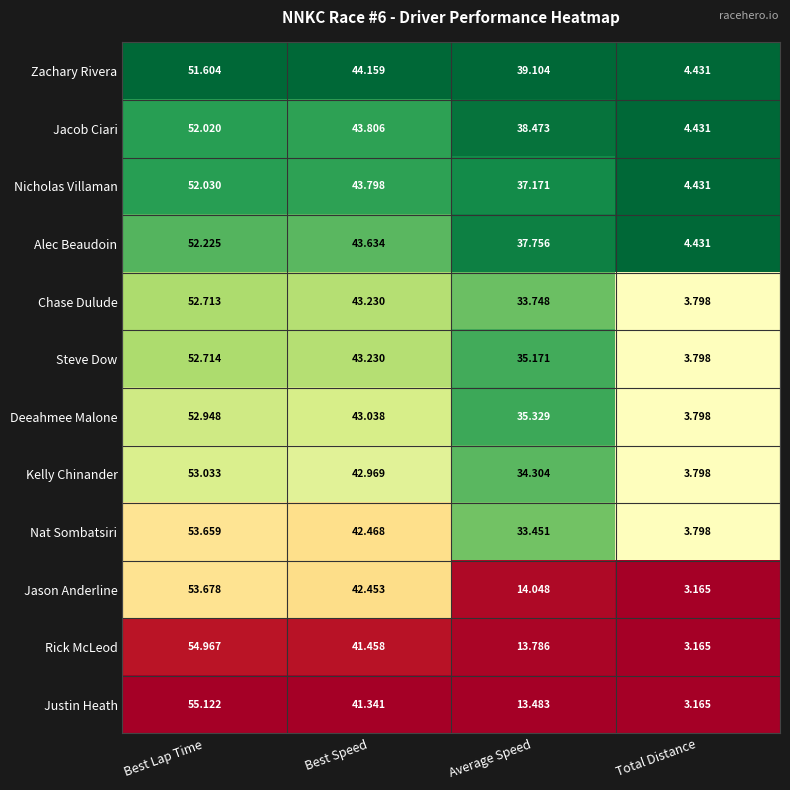

At which category is the sum across all series the highest?

Best Lap Time